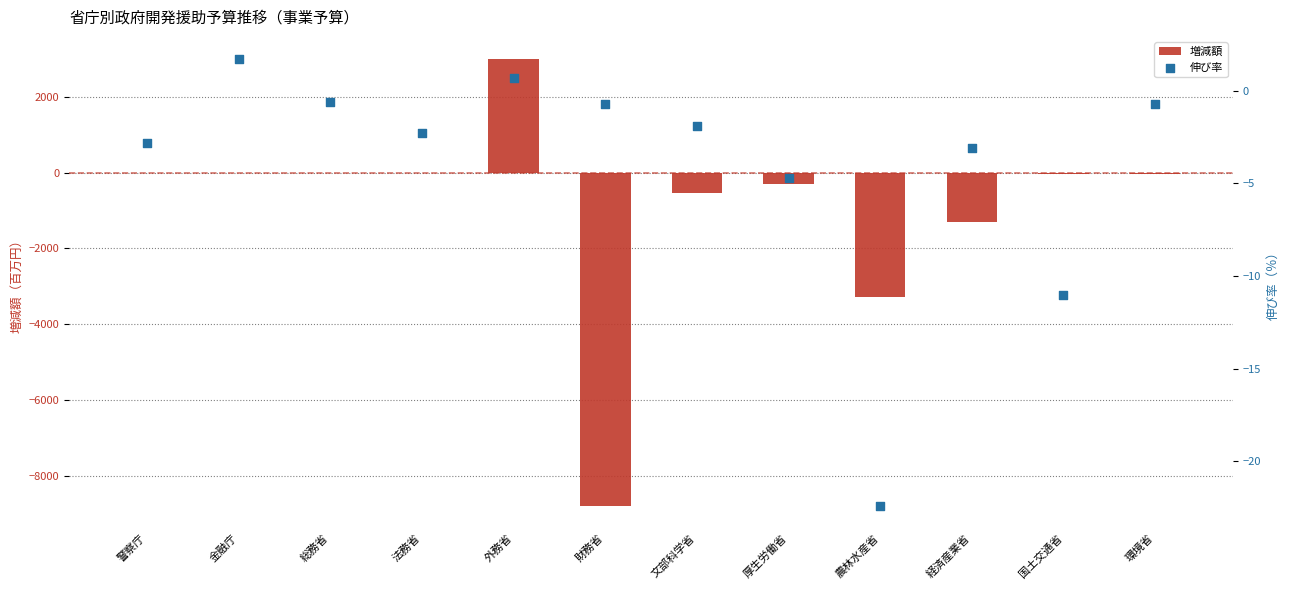

Which series has the largest Y range (max minus min)?

増減額